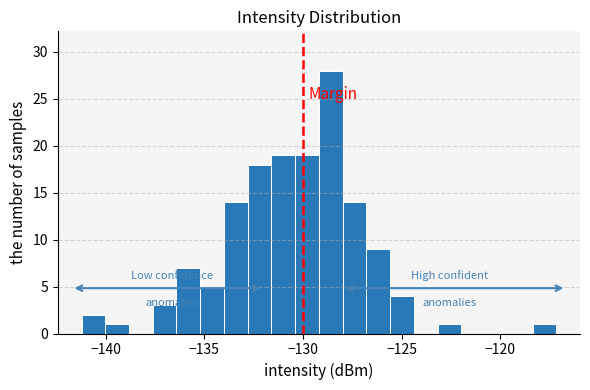

Around what value on the x-axis is the tallest bar? Give the approximate position of its centre, as read against the axis.

-128.5